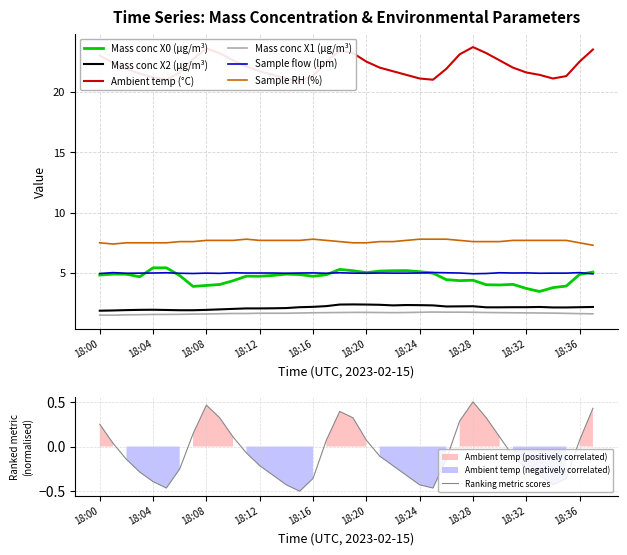

At which label is Mass conc X2 (μg/m³) closest to 2?

18:09